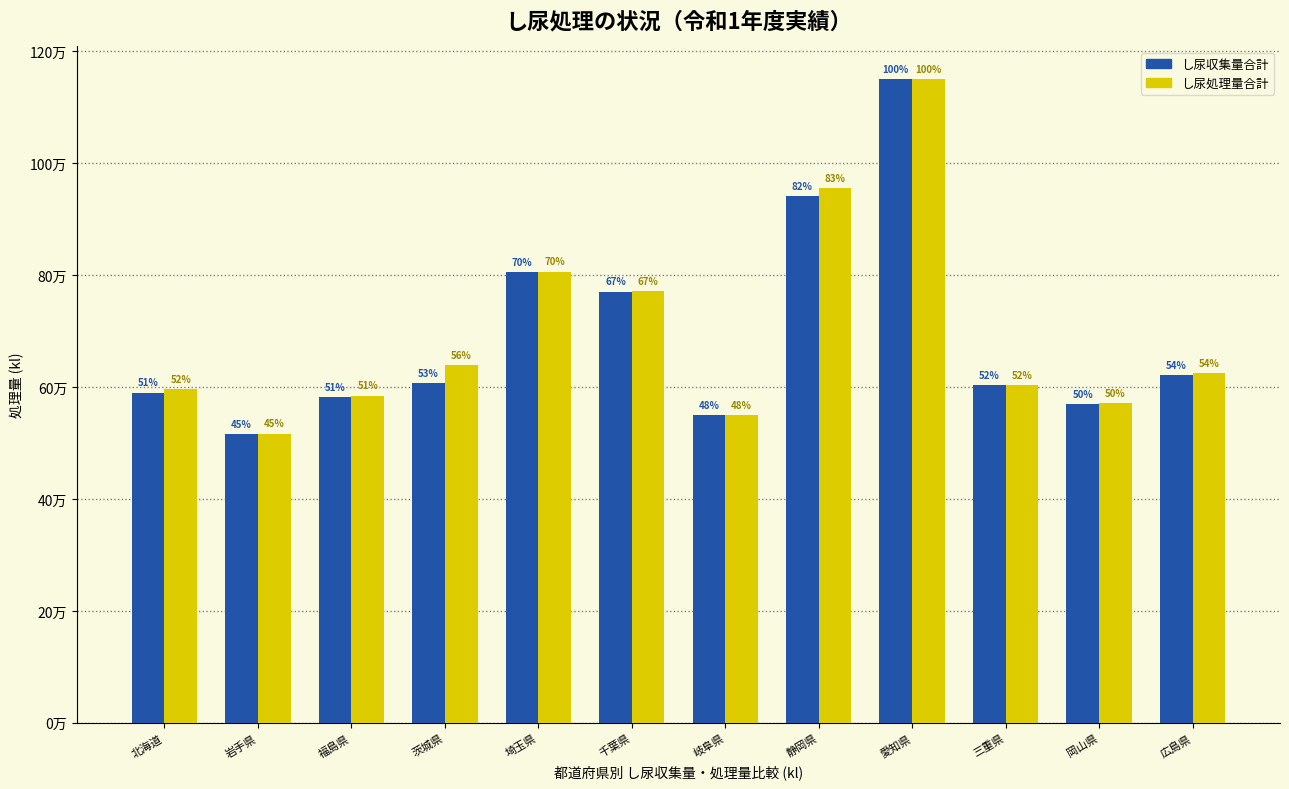

Does the chart contain stacked bars?

No